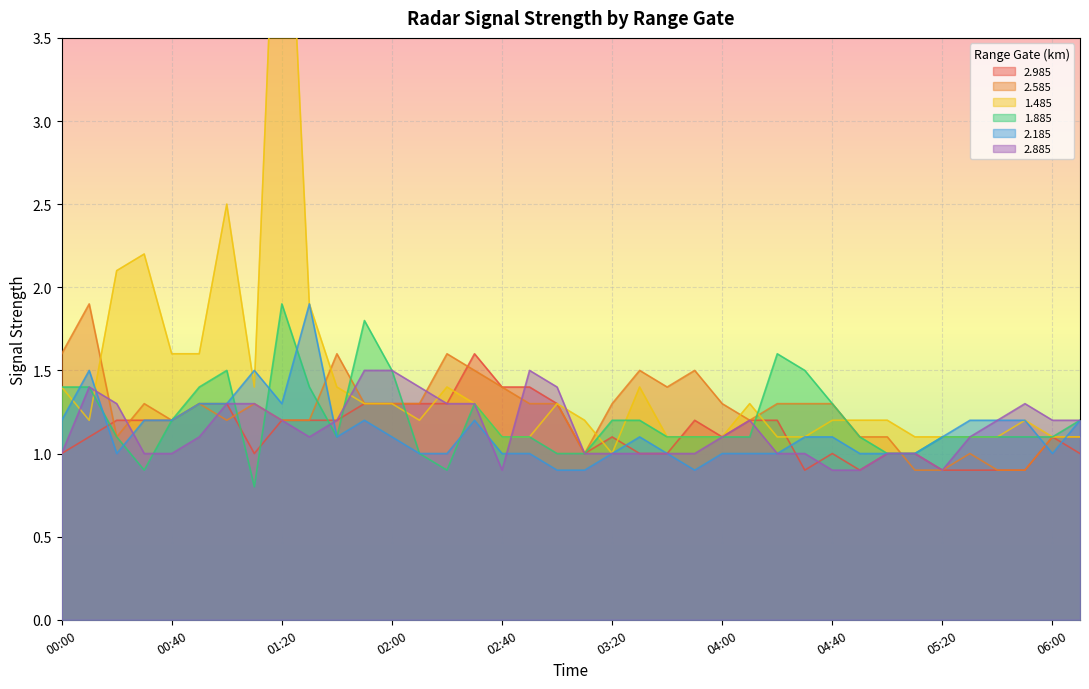

At how many categories does at least one series exceed 2?

4